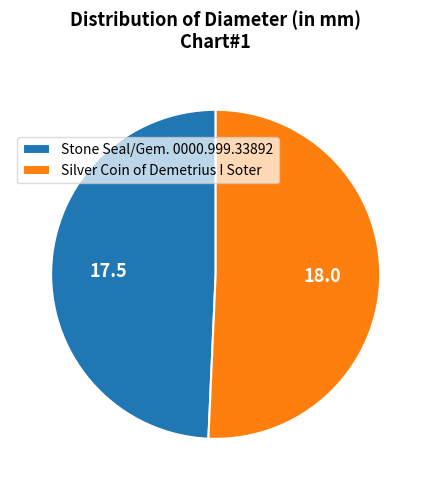

What is the ratio of the value at Stone Seal/Gem. 0000.999.33892 to the value at Silver Coin of Demetrius I Soter?

1.0